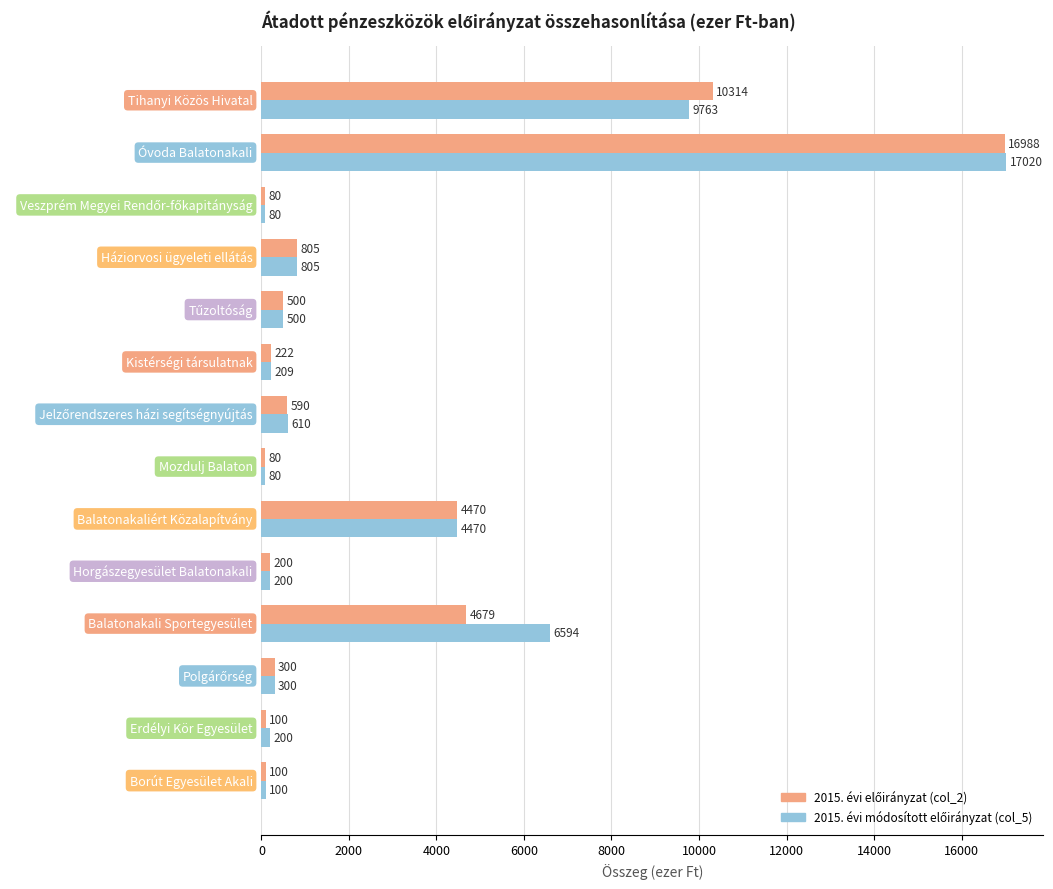

What is the minimum value shown in the chart?

80